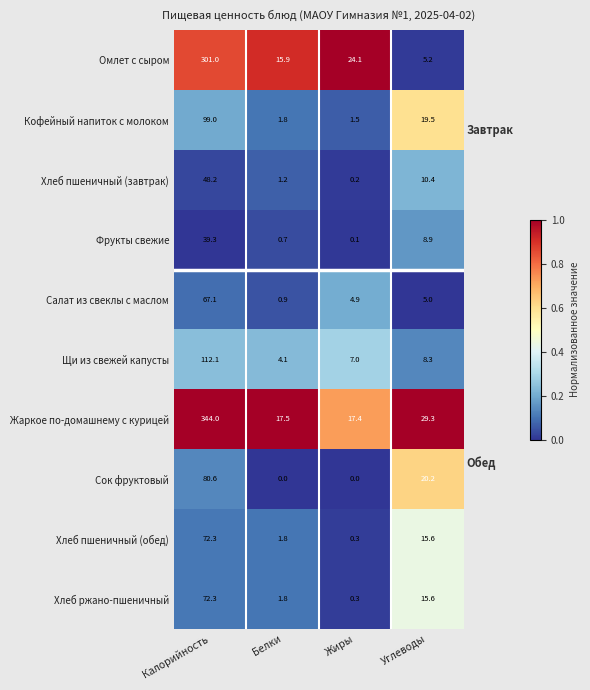

The Салат из свеклы с маслом series shows 7.6 at Углеводы. True or false?

False